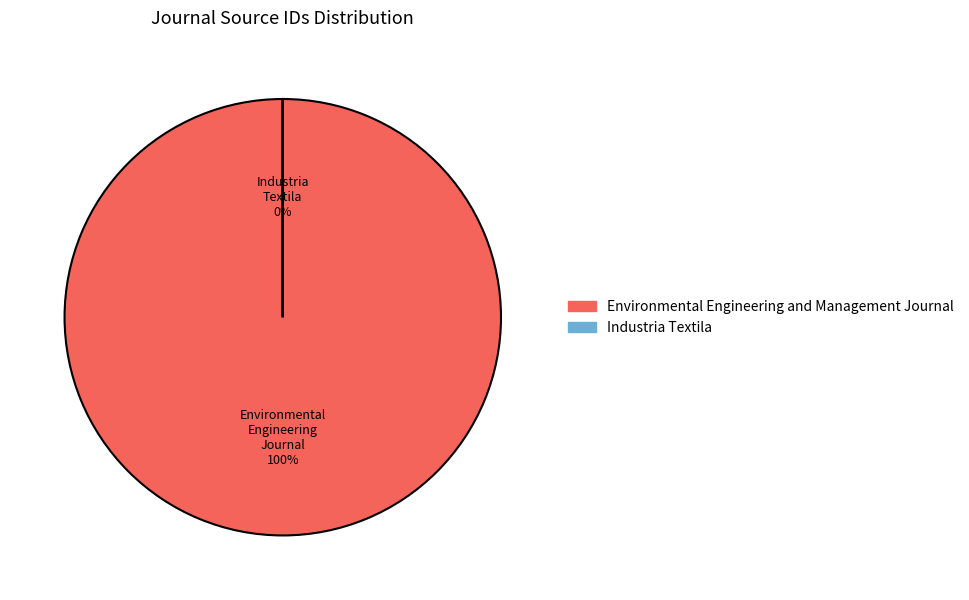

Is there a majority slice in this chart?

Yes